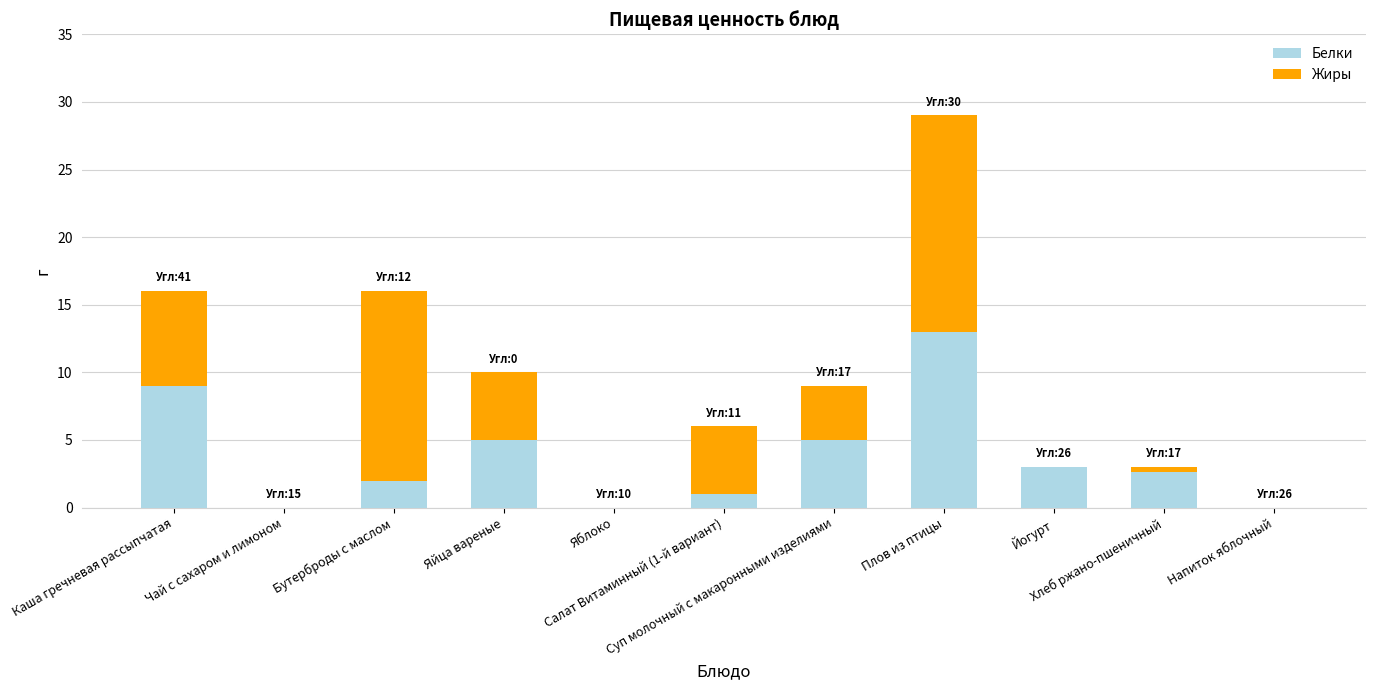

How many categories are shown in the chart?

11